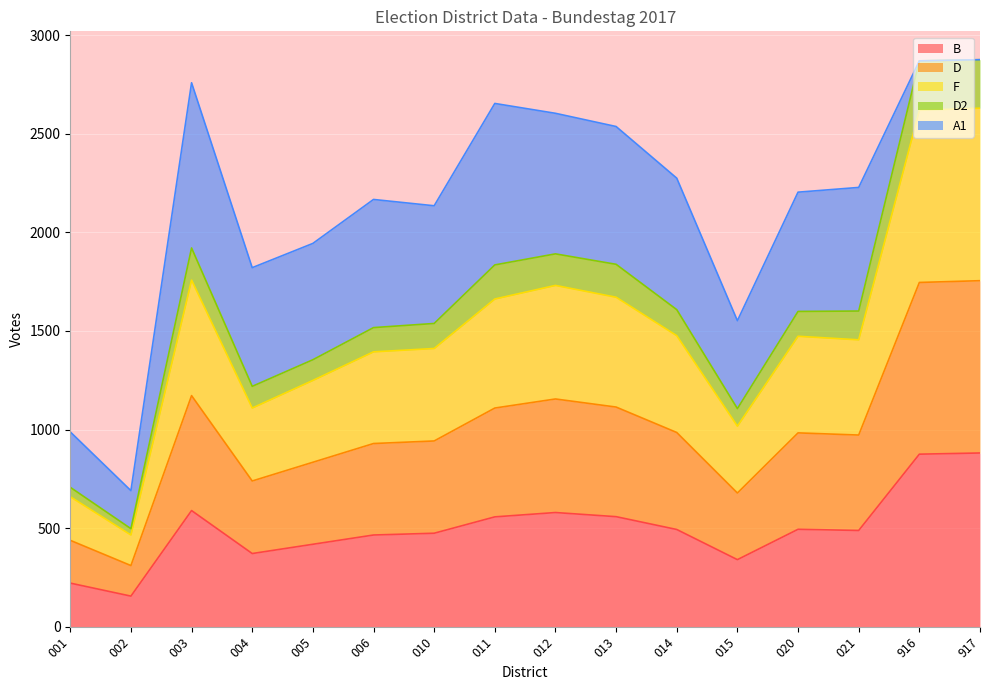

What is the lowest value of the B series?

155